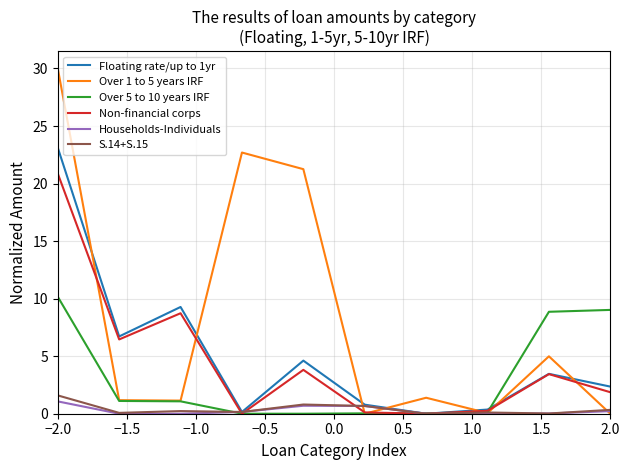

List the series in order of their peak value, lowest first.

Households-Individuals, S.14+S.15, Over 5 to 10 years IRF, Non-financial corps, Floating rate/up to 1yr, Over 1 to 5 years IRF